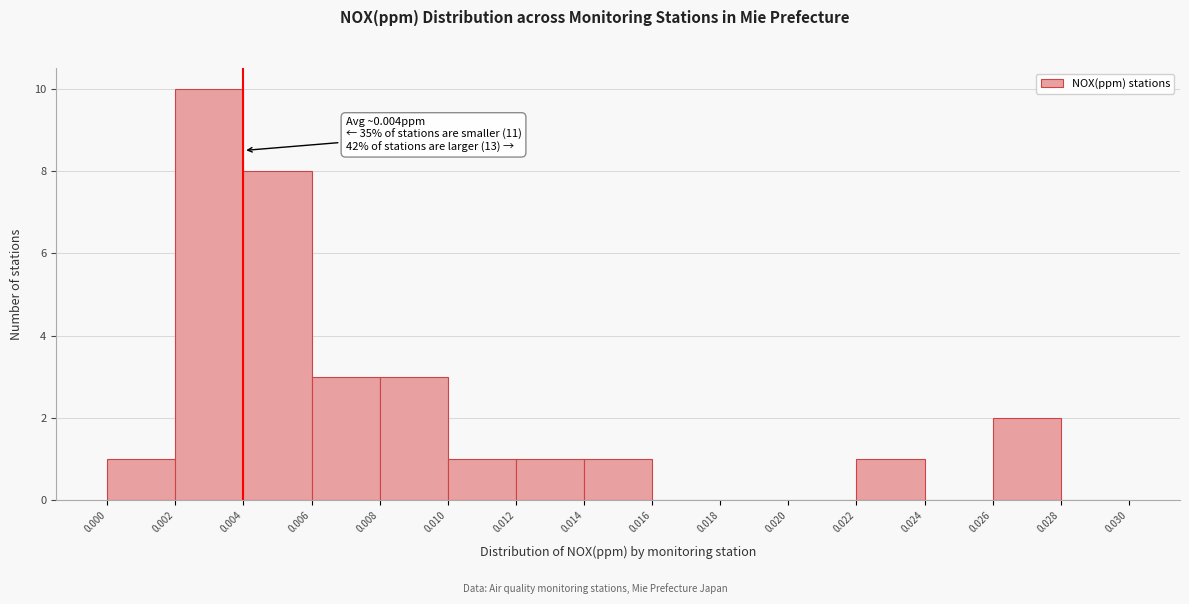

Over which range of the x-axis is the bar tallest?

0.002 to 0.004